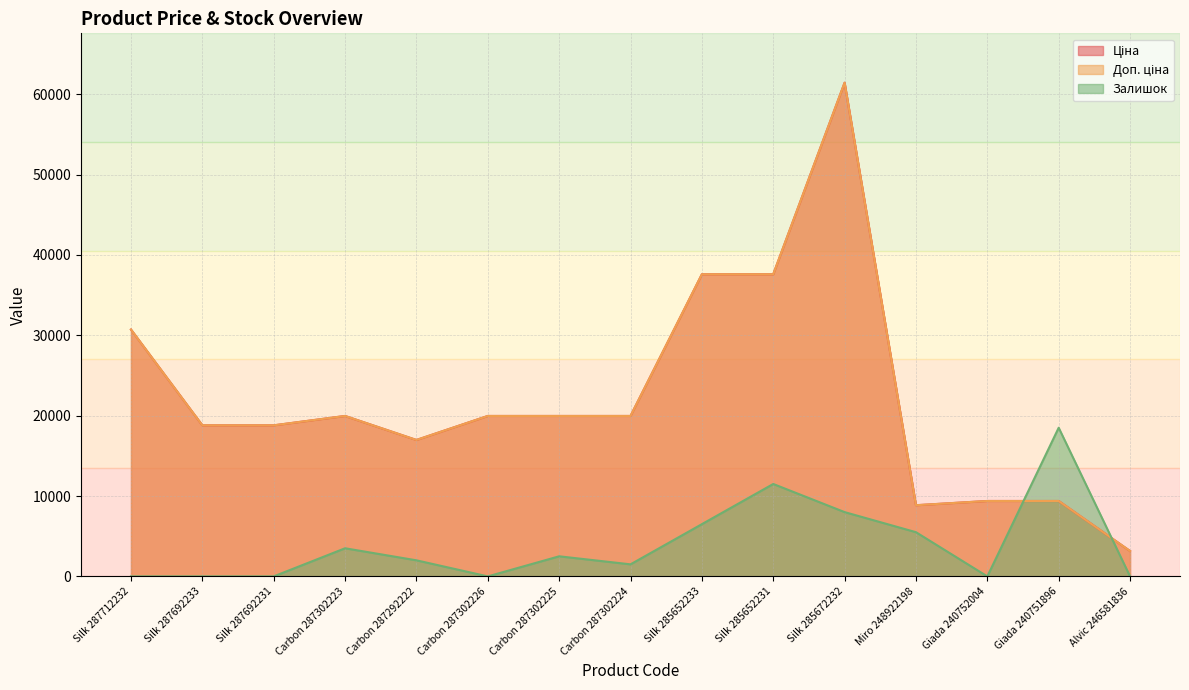

Reading left to right, list all the values displayed in this chart.

Ціна: Silk 287712232=30717.1	Silk 287692233=18796.8	Silk 287692231=18796.8	Carbon 287302223=19964.2	Carbon 287292222=16976.3	Carbon 287302226=19964.2	Carbon 287302225=19964.2	Carbon 287302224=19964.2	Silk 285652233=37593.6	Silk 285652231=37593.6	Silk 285672232=61434.3	Miro 248922198=8856.7	Giada 240752004=9384.0	Giada 240751896=9384.0	Alvic 246581836=3157.9
Доп. ціна: Silk 287712232=30717.1	Silk 287692233=18796.8	Silk 287692231=18796.8	Carbon 287302223=19964.2	Carbon 287292222=16976.3	Carbon 287302226=19964.2	Carbon 287302225=19964.2	Carbon 287302224=19964.2	Silk 285652233=37593.6	Silk 285652231=37593.6	Silk 285672232=61434.3	Miro 248922198=8856.7	Giada 240752004=9384.0	Giada 240751896=9384.0	Alvic 246581836=3158.0
Залишок: Silk 287712232=0.0	Silk 287692233=0.0	Silk 287692231=0.0	Carbon 287302223=3500.0	Carbon 287292222=2000.0	Carbon 287302226=0.0	Carbon 287302225=2500.0	Carbon 287302224=1500.0	Silk 285652233=6500.0	Silk 285652231=11500.0	Silk 285672232=8000.0	Miro 248922198=5500.0	Giada 240752004=0.0	Giada 240751896=18500.0	Alvic 246581836=0.0